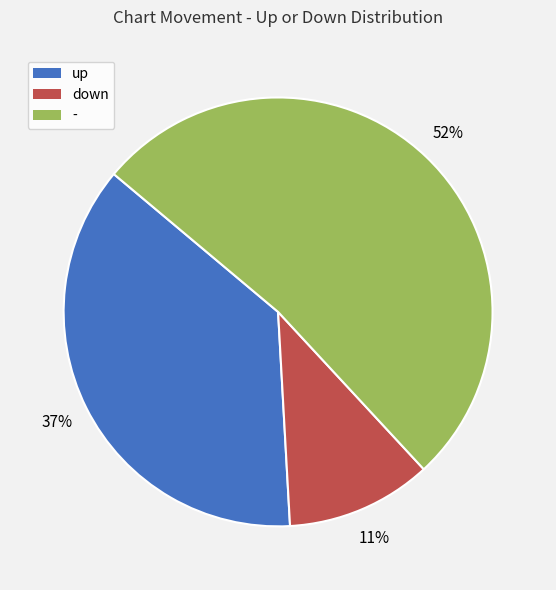

Do down and - together represent more than half of the pie?

Yes